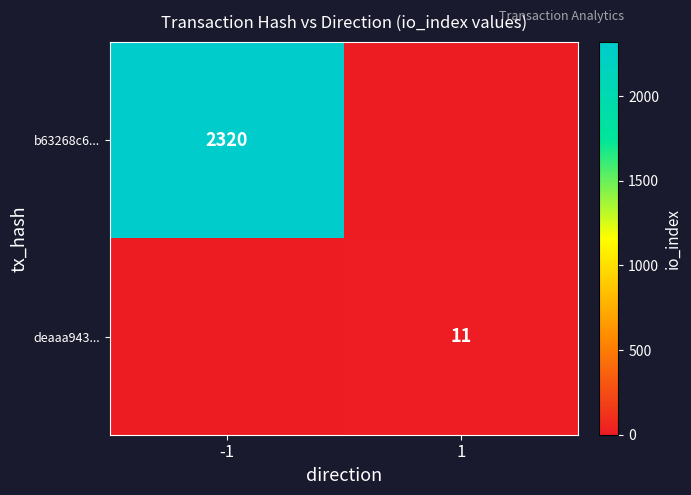

Is the value of deaaa943... at 1 greater than the value of b63268c6... at -1?

No